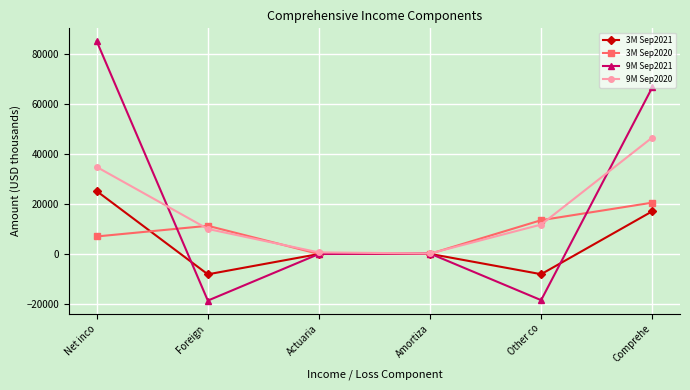

What is the spread (max minus min) of values at Other co?

31964